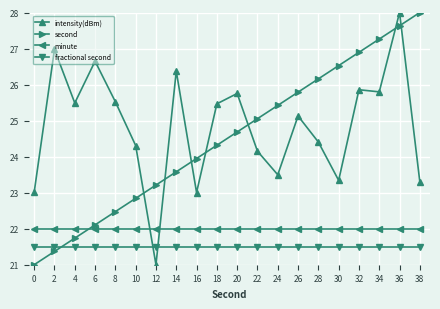

Which series has the largest total across all categories?

intensity(dBm)